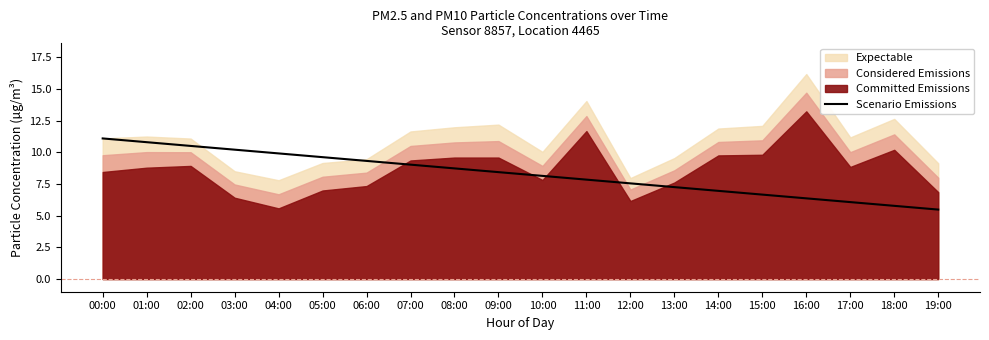

What is the value of the 18th point from the left?

6.1